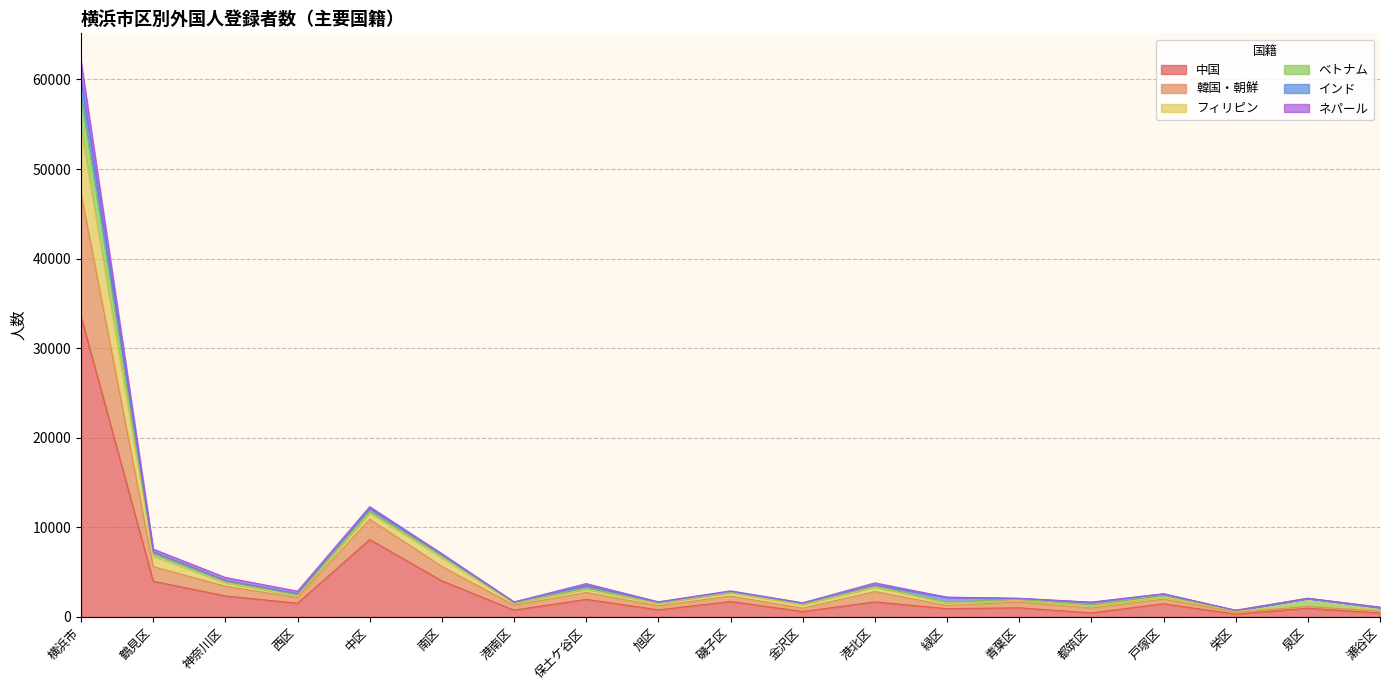

Does the chart display data point markers on the line(s)?

No